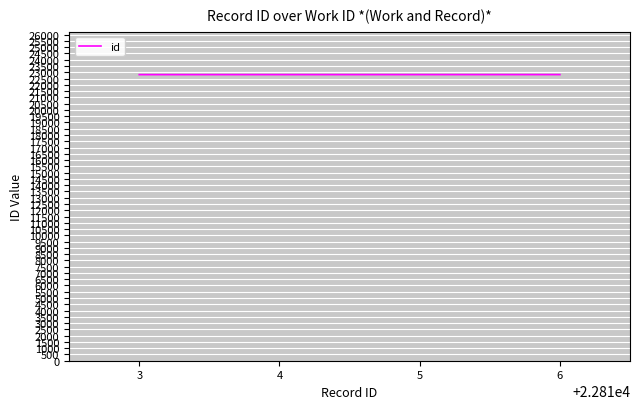

What is the ratio of the value at 3 to the value at 4?

1.0